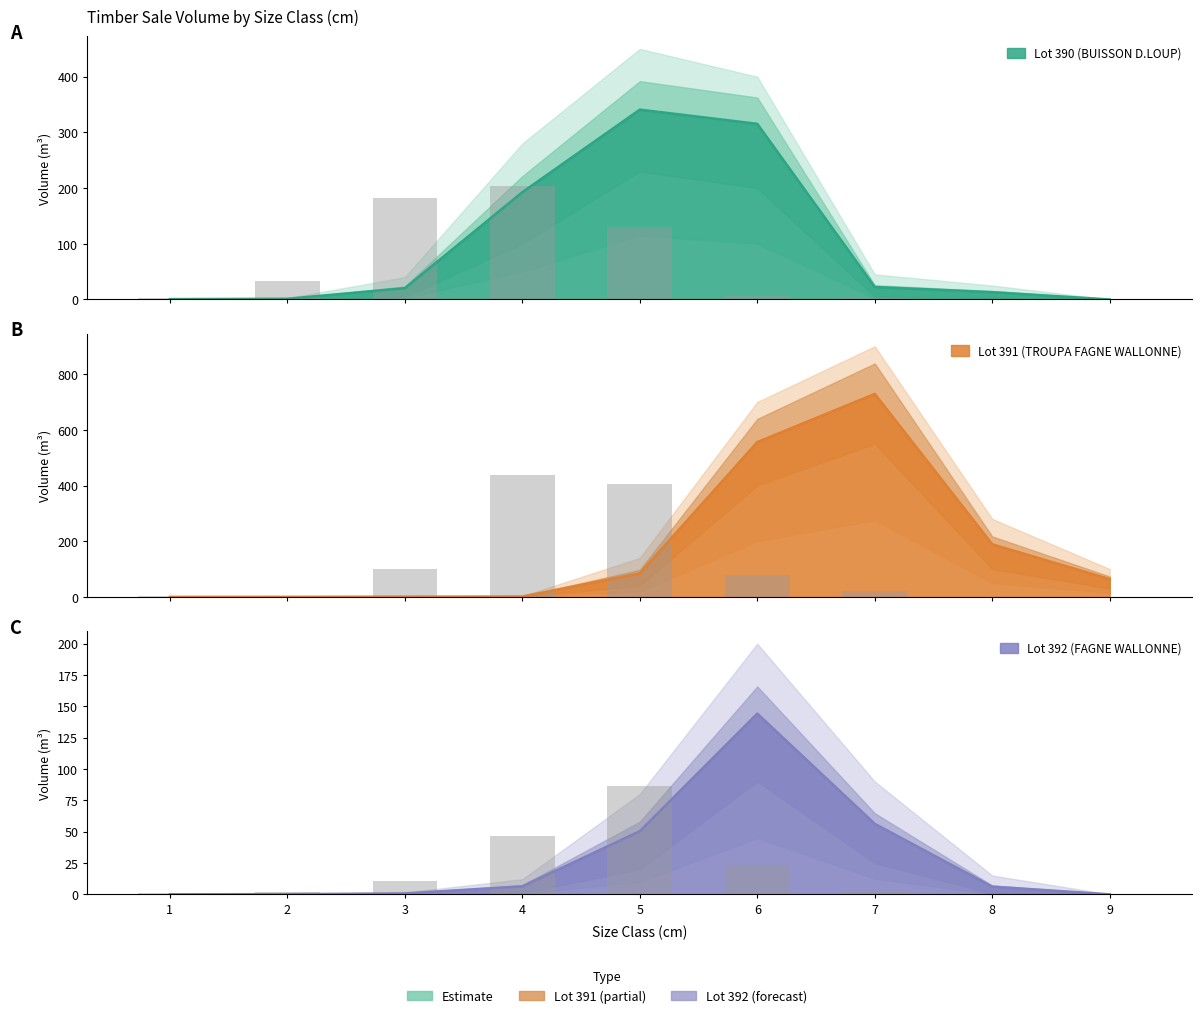

How many values in the produit_vtgr_lot392 series are below 6?

4